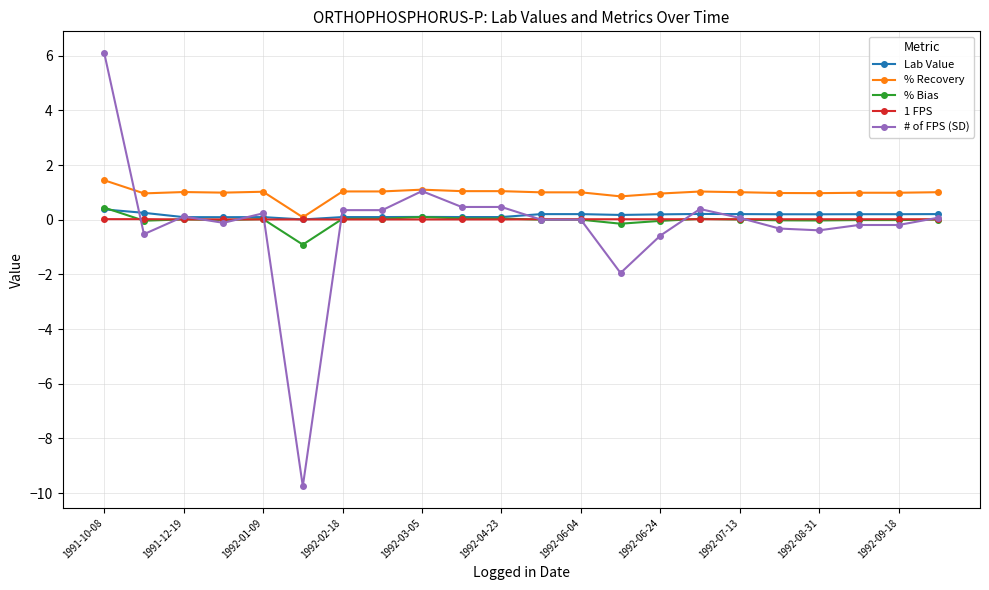

Which series has the largest range (max minus min)?

# of FPS (SD)